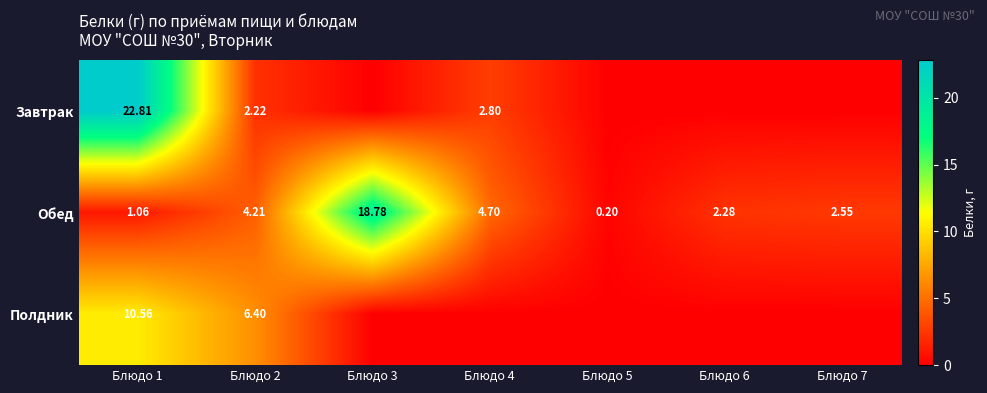

At Блюдо 1, list the series in order from largest to smallest.

Завтрак, Полдник, Обед